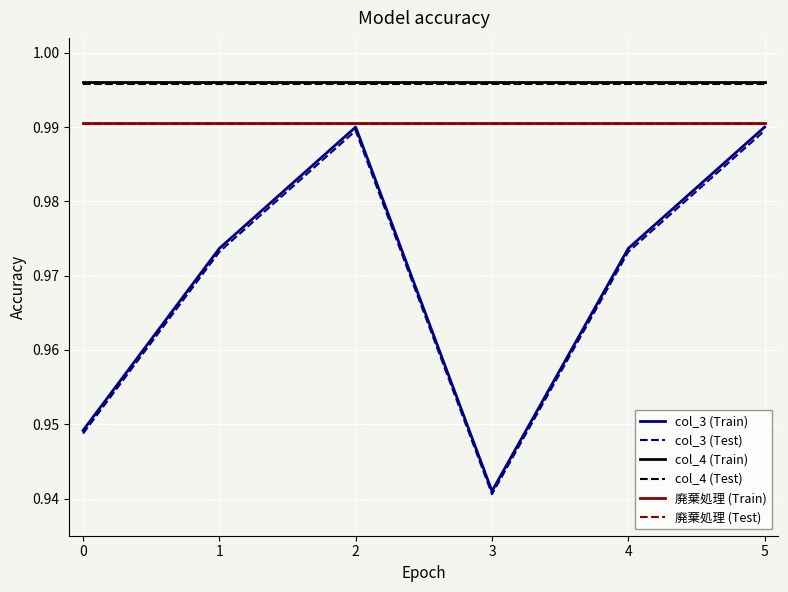

Which category has the lowest value across all series?

3